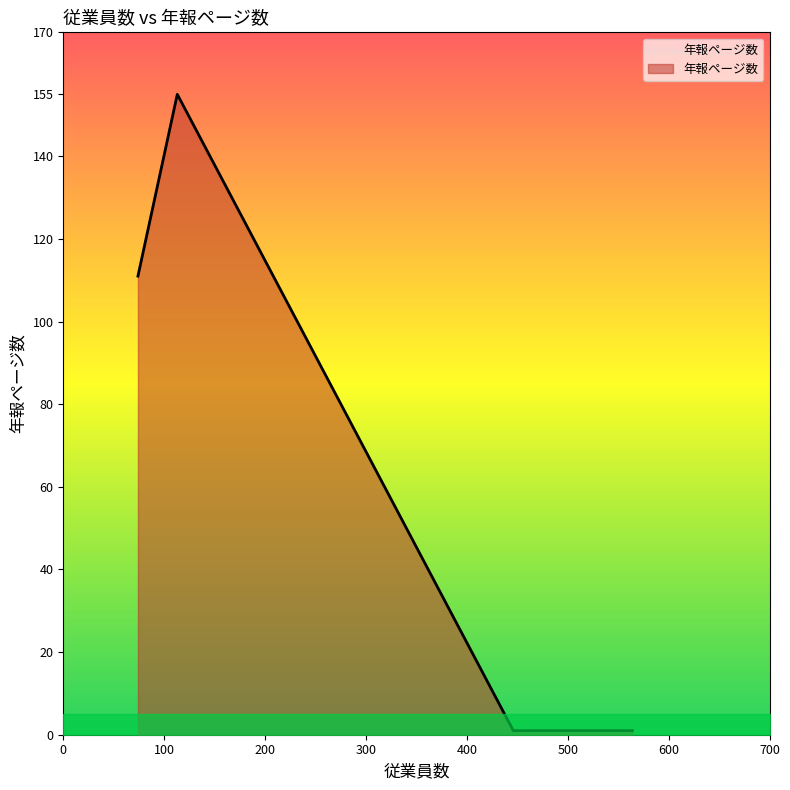

What is the value of the 4th point from the left?

1